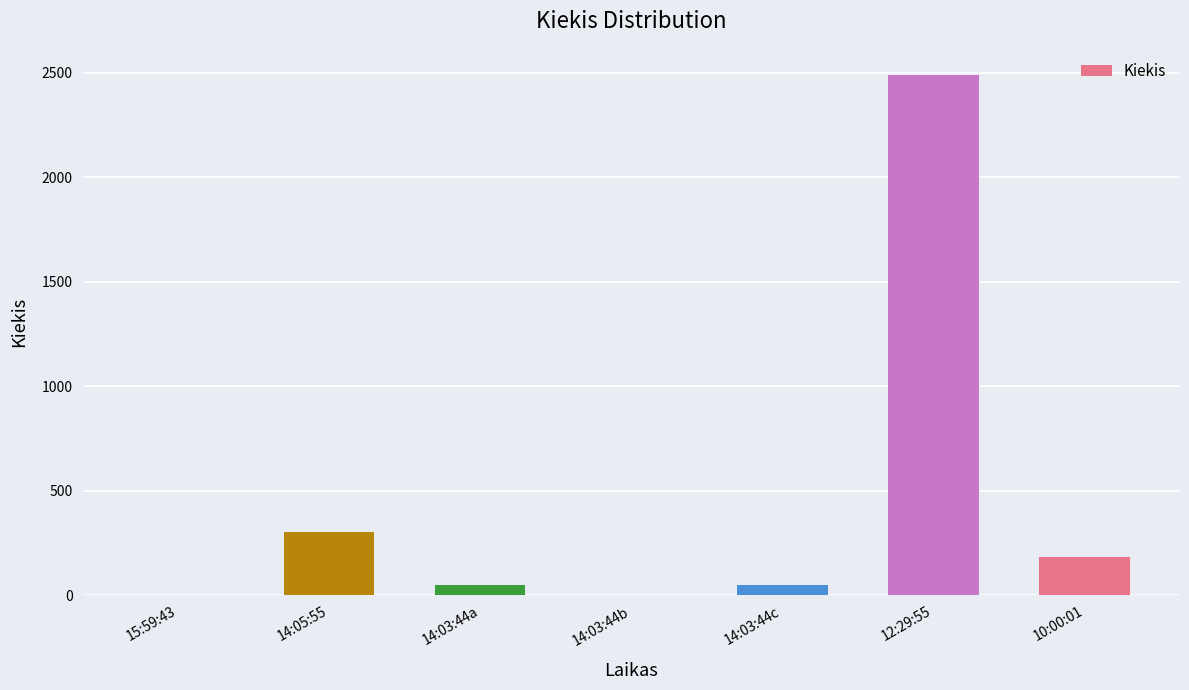

The chart shows a value of 2490 at 12:29:55. True or false?

True